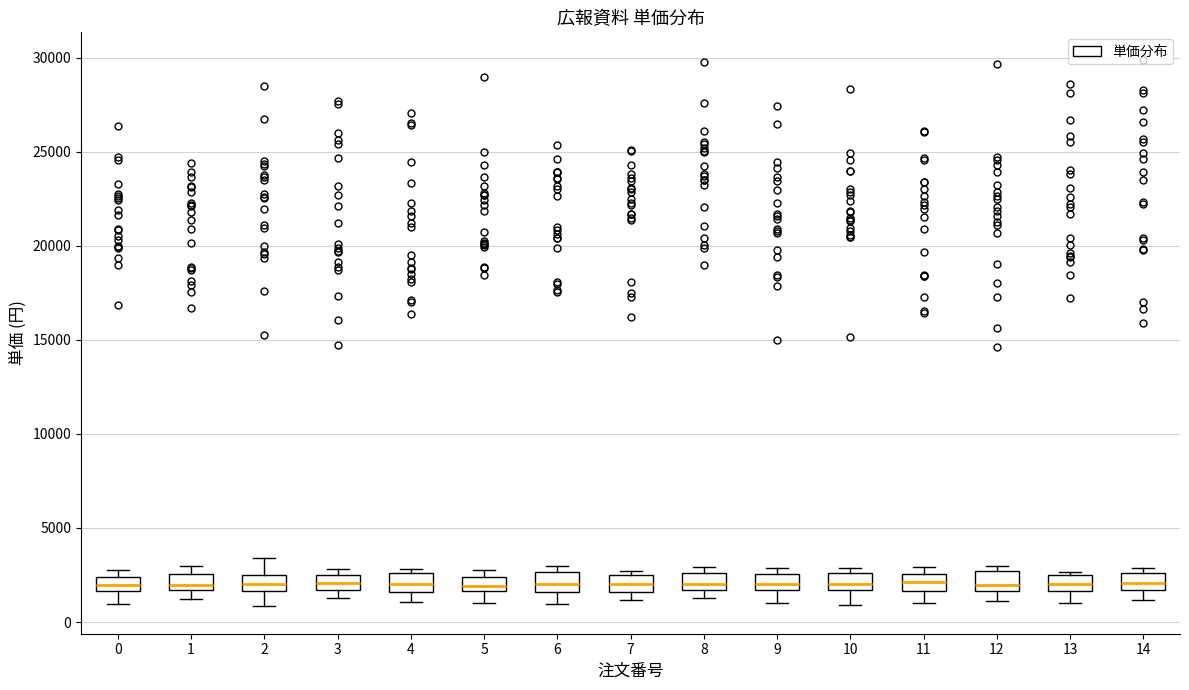

Where does the lower whisker of the box at x = 11 end on the y-axis? The values are not printed on the chart, so give them approximately, as read against the axis.

1000